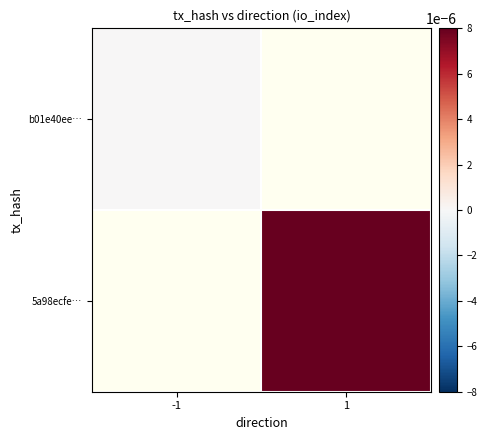

How many categories are shown in the chart?

2